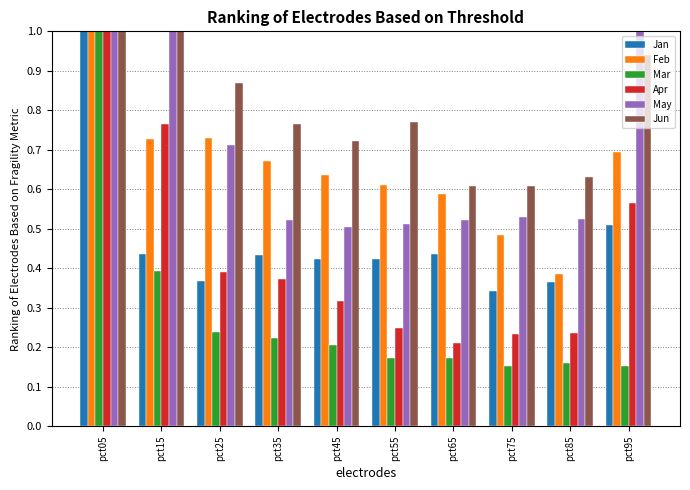

At which category does the chart reach its peak across all series?

pct05